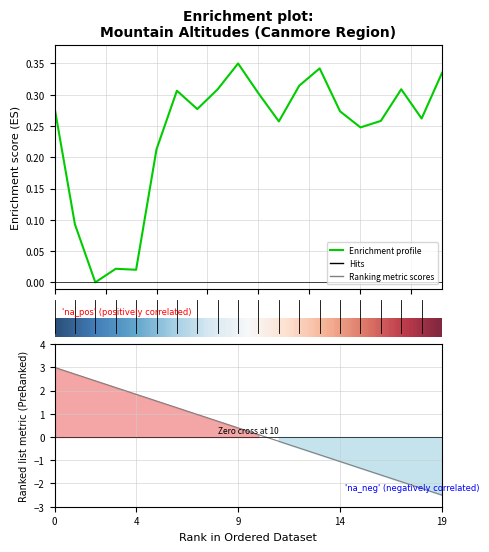

How many data points in Ranking metric scores are less than 0?

9